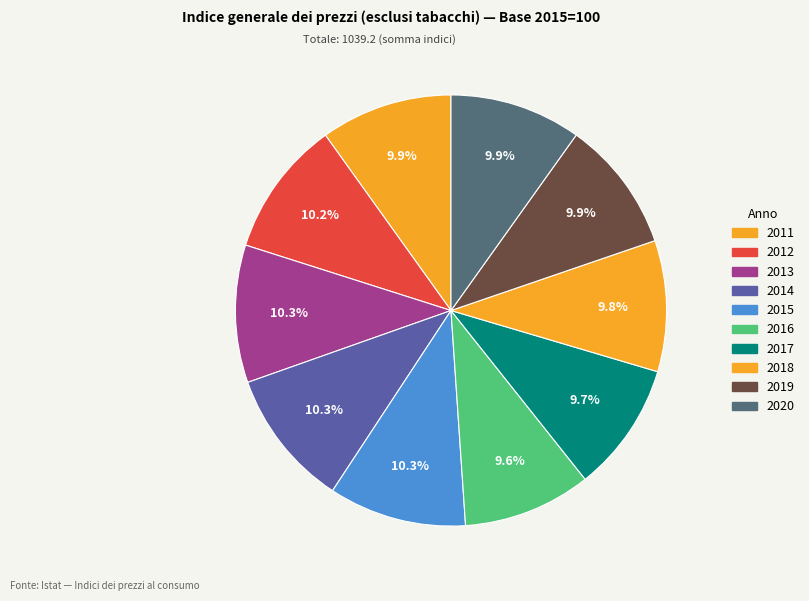

Count the number of slices in the pie.

10